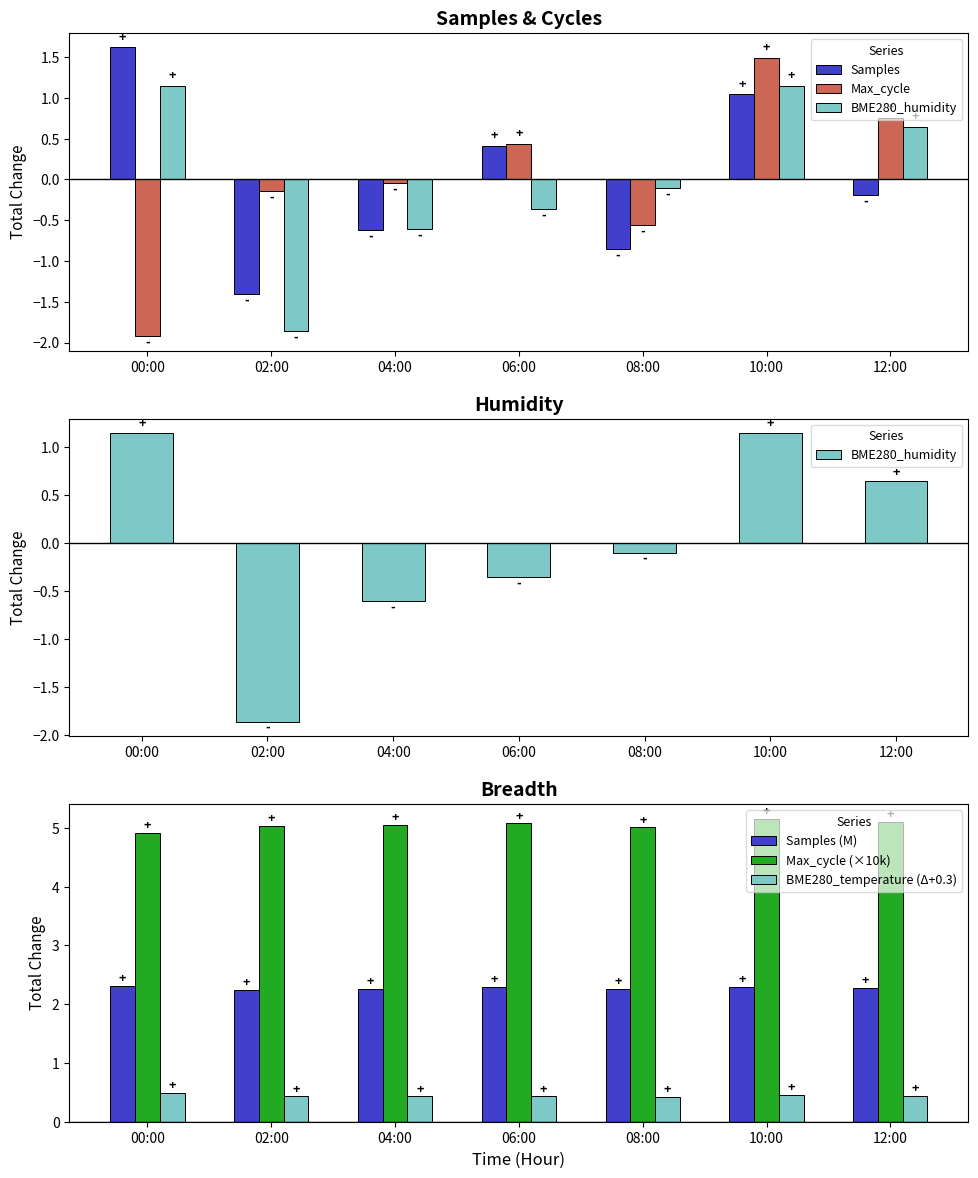

What is the total value across all series at 06:00?

8.3